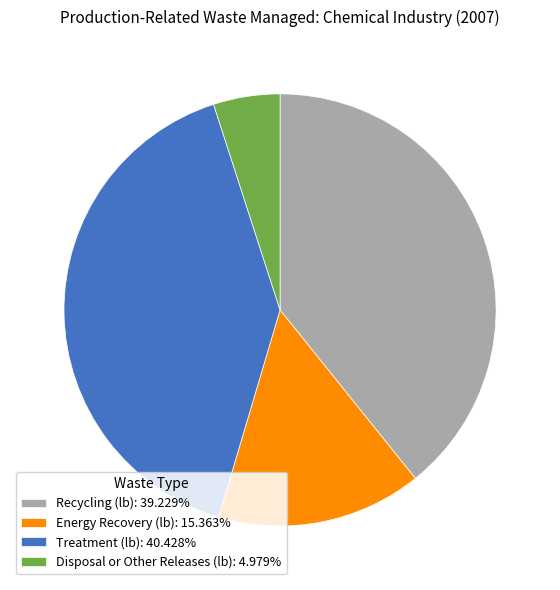

Is the sum of Disposal or Other Releases (lb): 4.979% and Recycling (lb): 39.229% greater than half?

No